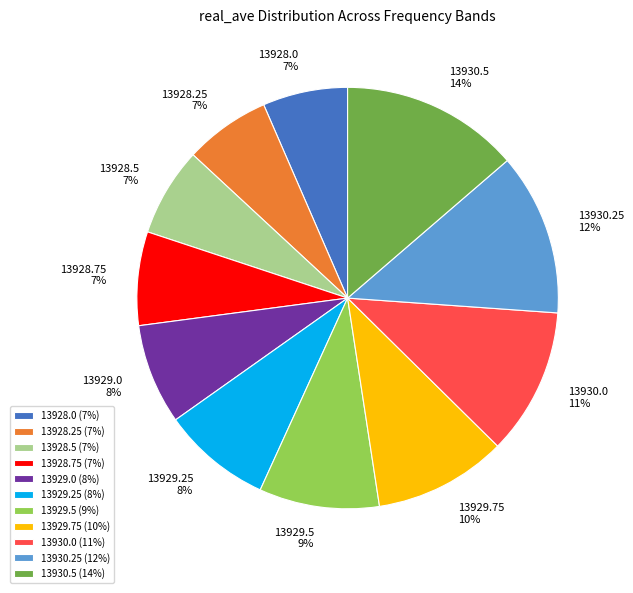

To the nearest percent, what percentage of the pie is 13929.5?

9%